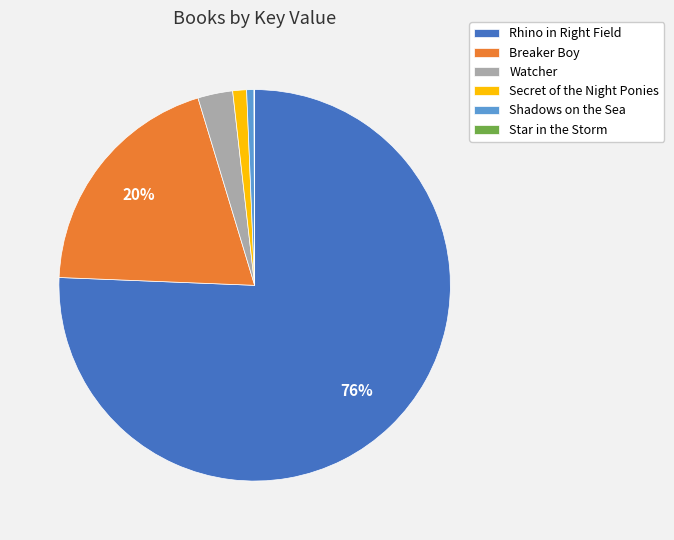

Is the sum of Breaker Boy and Secret of the Night Ponies greater than half?

No